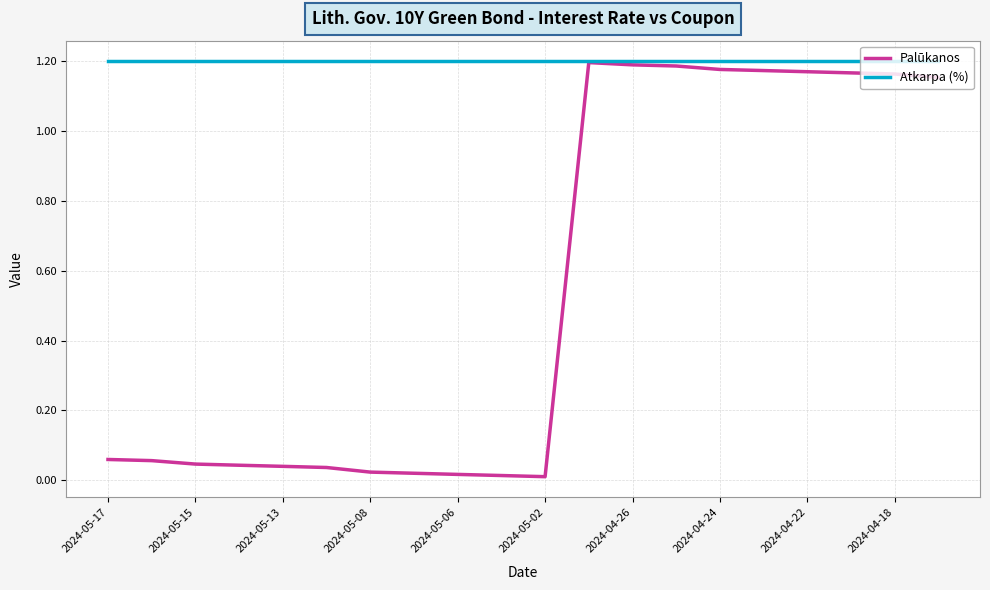

List the series in order of their overall mean, highest first.

Atkarpa (%), Palūkanos